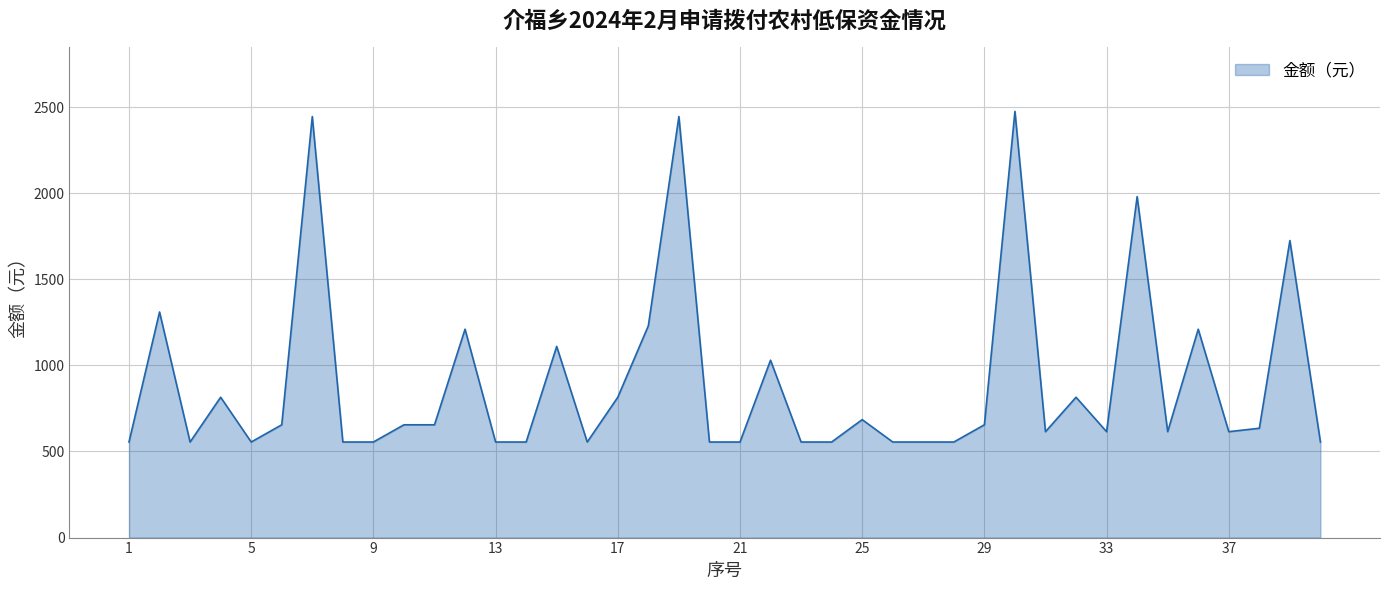

What is the average value?

897